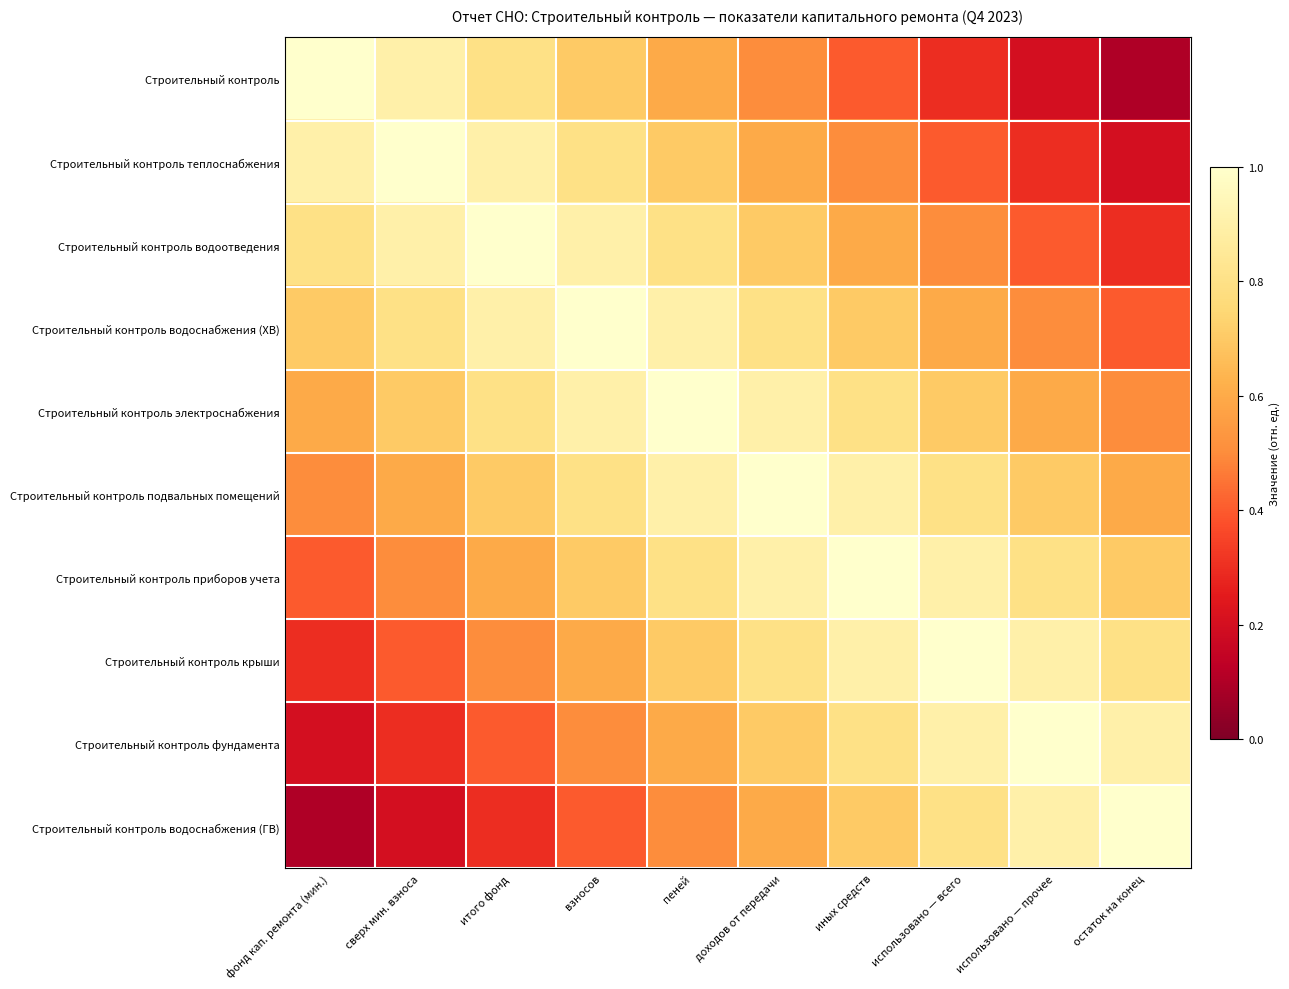

What is the total value across all series at использовано — всего?

6.9